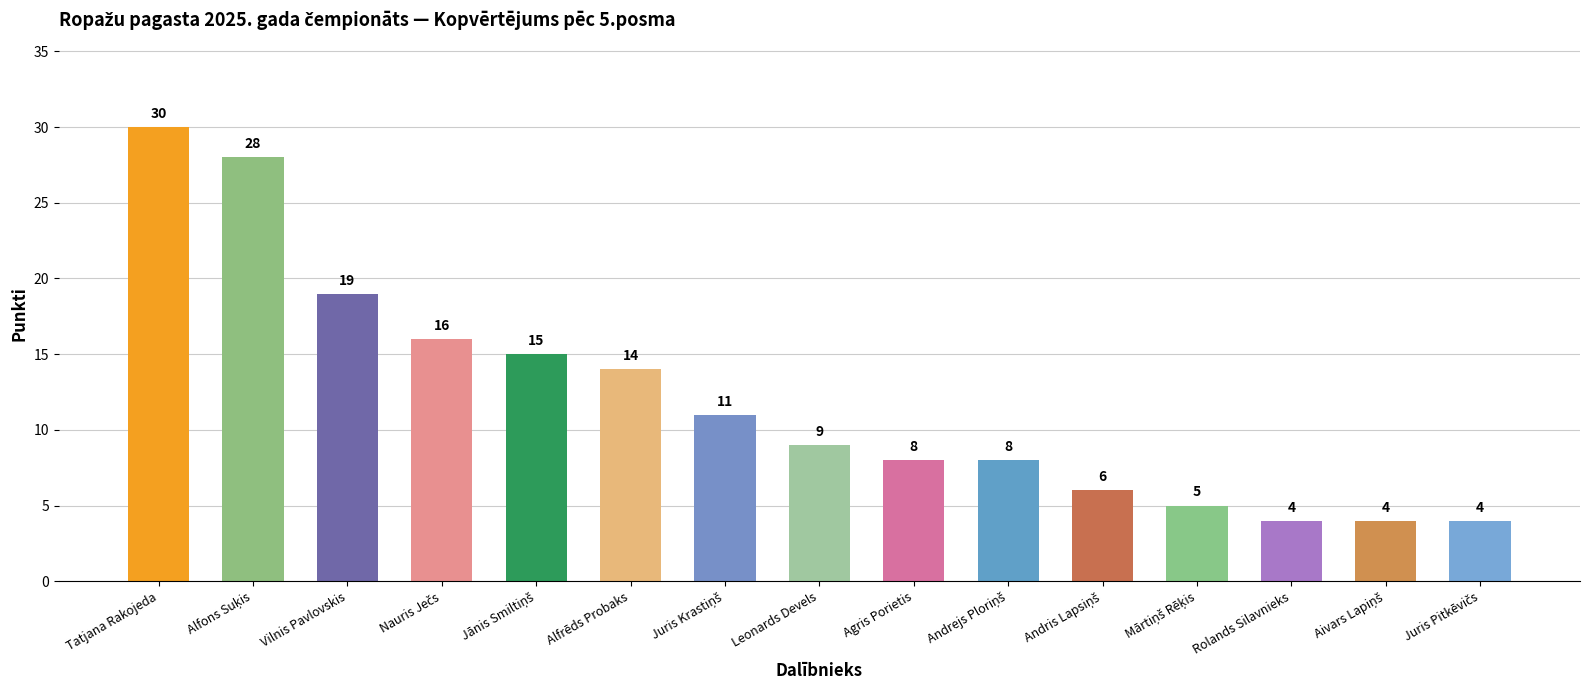

What is the change in value from Vilnis Pavlovskis to Rolands Silavnieks?

-15